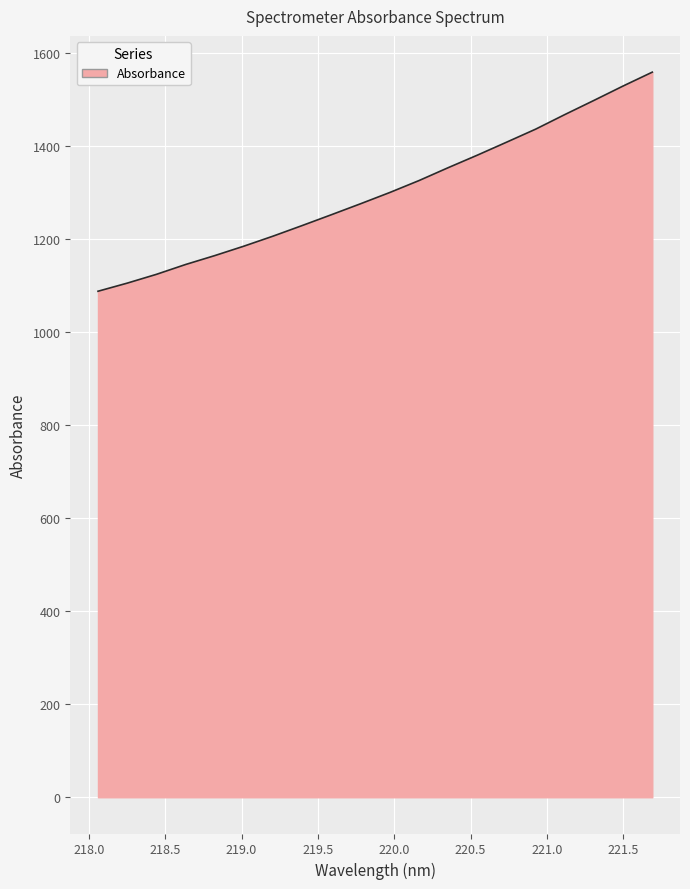

What is the difference between the maximum and minimum values?

471.0